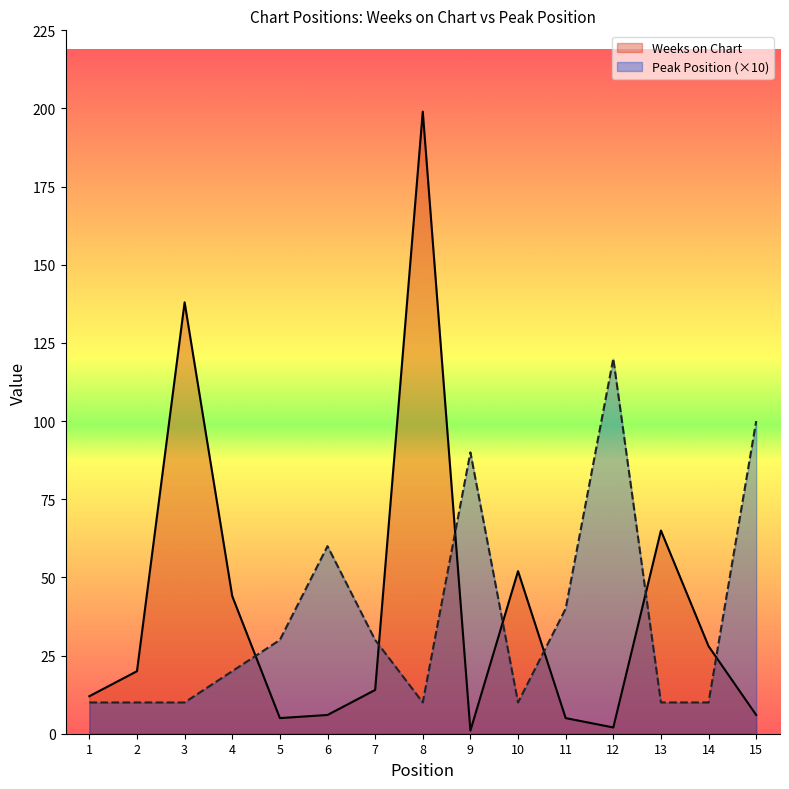

What is the maximum value for Weeks on Chart?

199